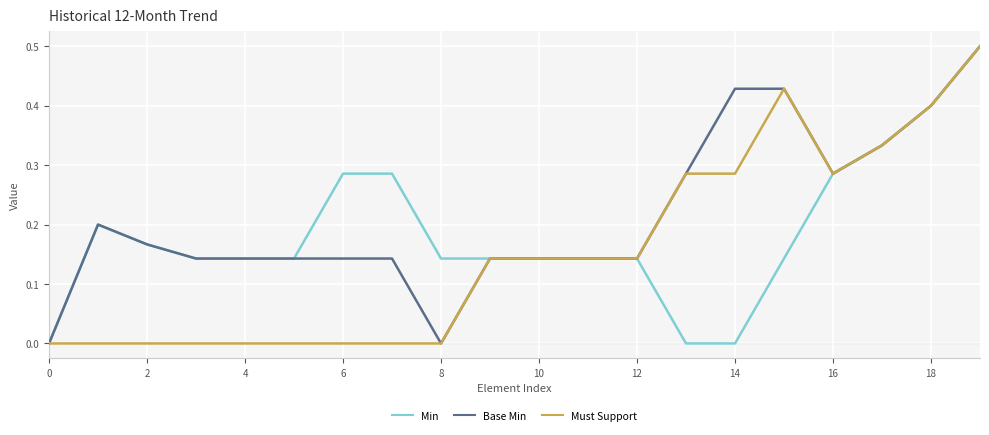

List the series in order of their overall mean, lowest first.

Must Support, Min, Base Min